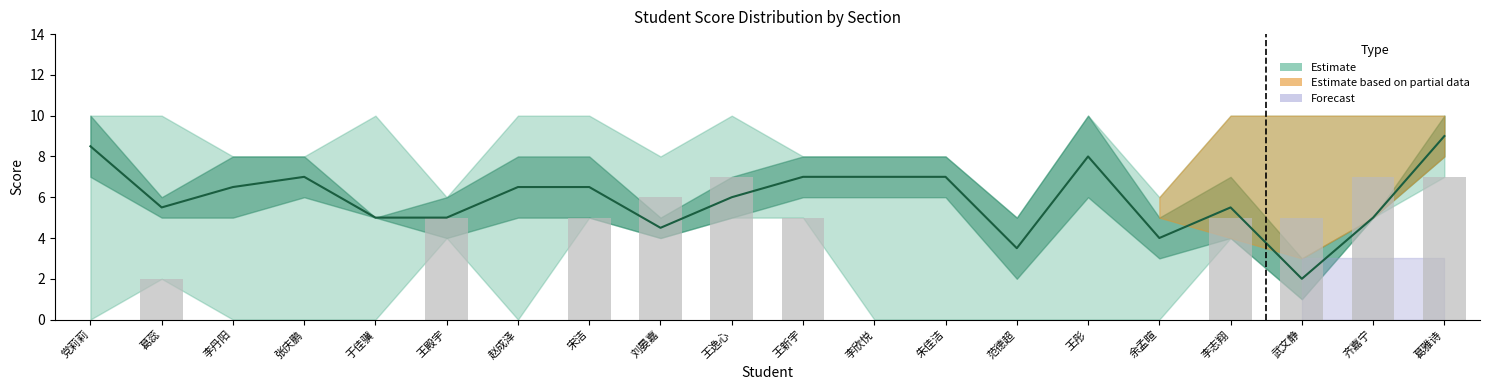

True or false: 三.2(10分) has a value of 8 at 李丹阳.

True